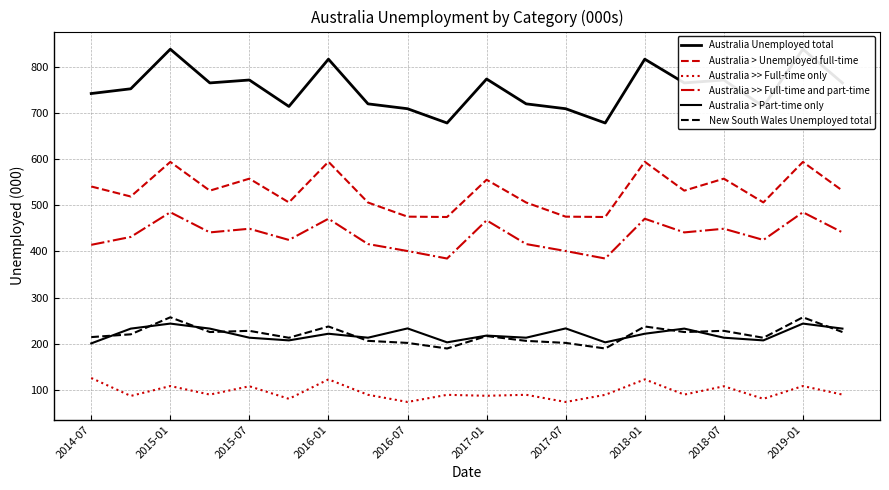

Is it true that Australia >> Full-time only equals 53.1 at 2015-01?

False